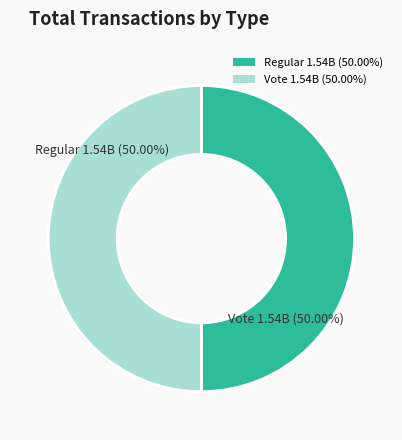

Combined, do Vote and Regular account for over 50%?

Yes